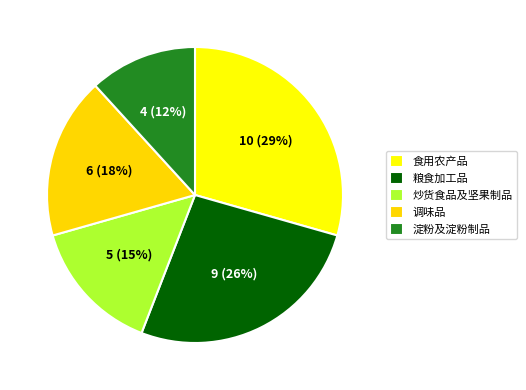

What is the ratio of the value at 淀粉及淀粉制品 to the value at 食用农产品?

0.4